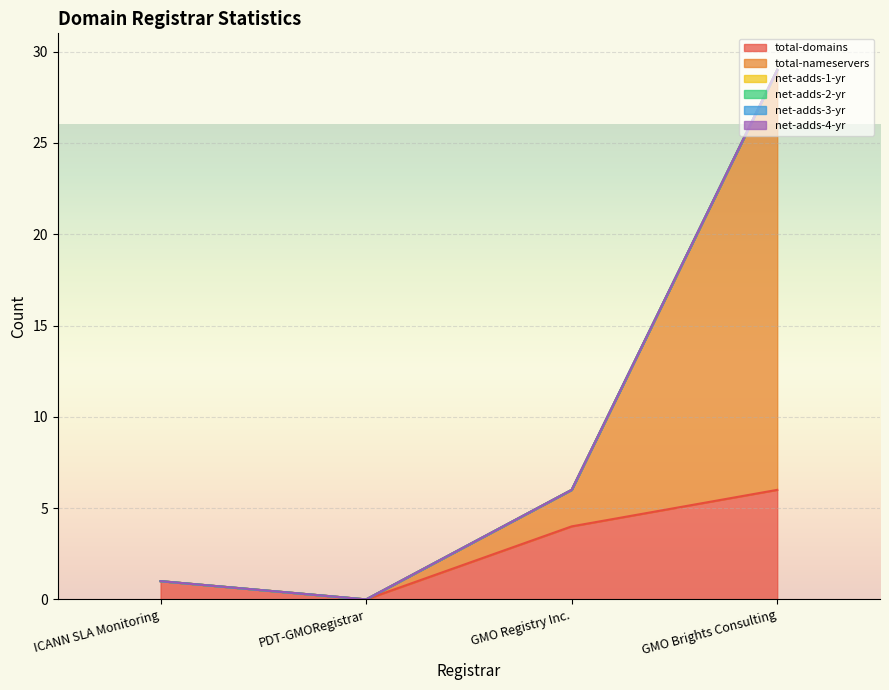

Is the value of net-adds-3-yr at ICANN SLA Monitoring greater than the value of total-domains at GMO Registry Inc.?

No